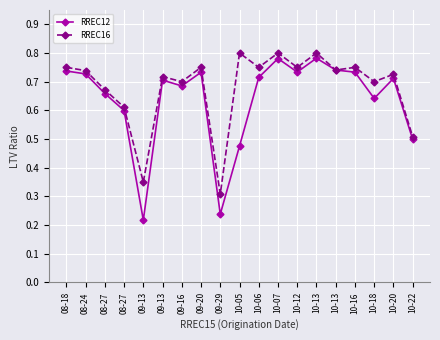

Reading left to right, list all the values displayed in this chart.

RREC12: 0.7	0.7	0.7	0.6	0.2	0.7	0.7	0.7	0.2	0.5	0.7	0.8	0.7	0.8	0.7	0.7	0.6	0.7	0.5
RREC16: 0.8	0.7	0.7	0.6	0.3	0.7	0.7	0.8	0.3	0.8	0.8	0.8	0.8	0.8	0.7	0.8	0.7	0.7	0.5